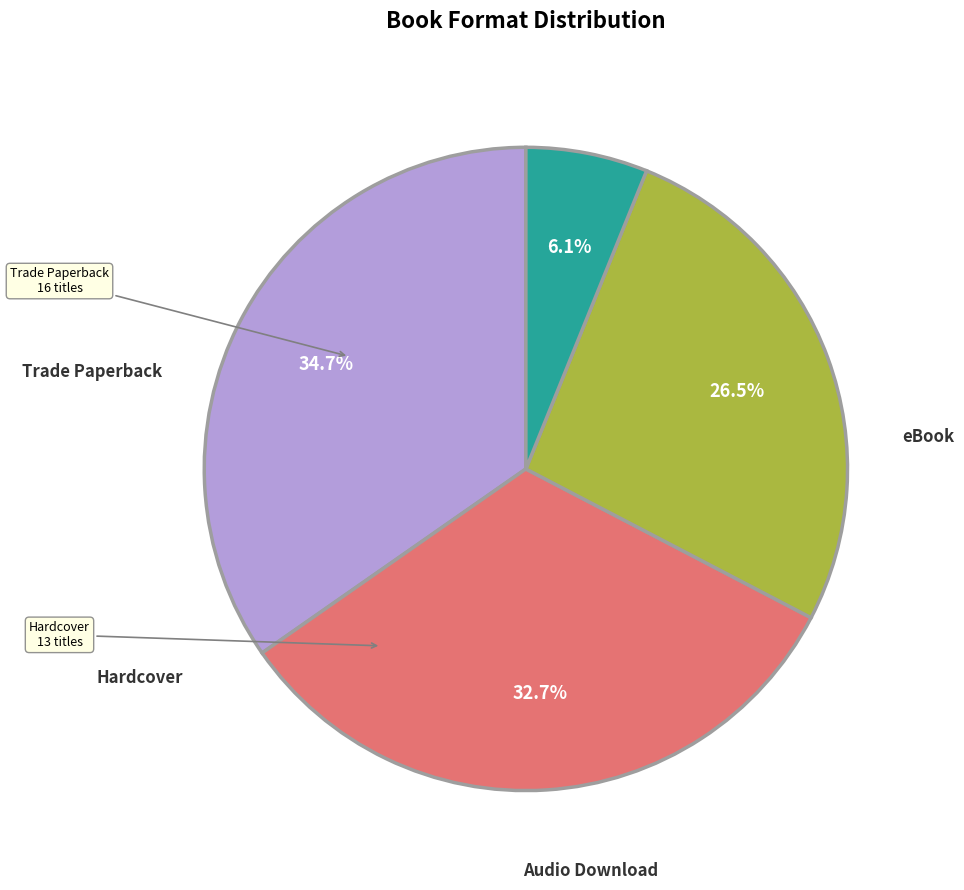

To the nearest percent, what is the difference between the largest and smallest slice percentages?

29%